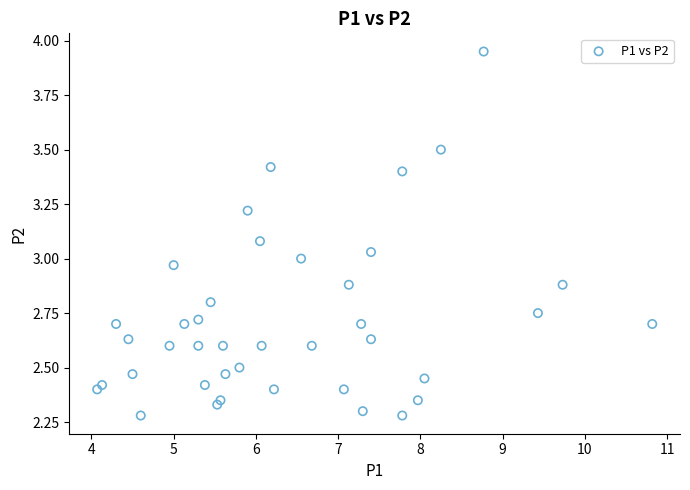

What is the range of Y values (max minus min)?

1.7